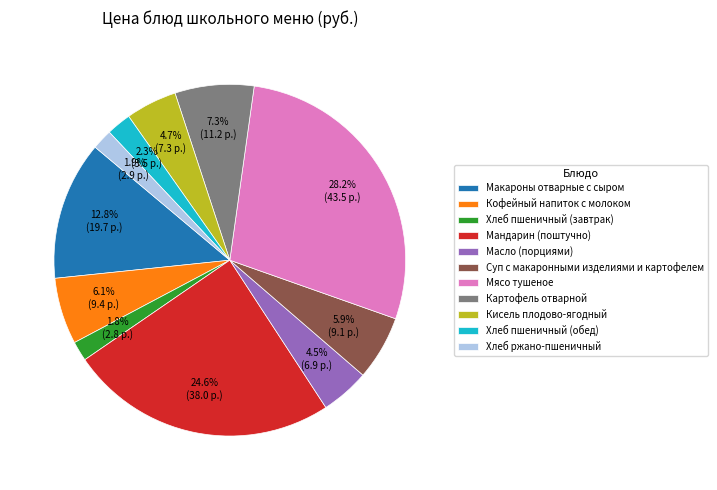

Is Суп с макаронными изделиями и картофелем the majority of the pie?

No